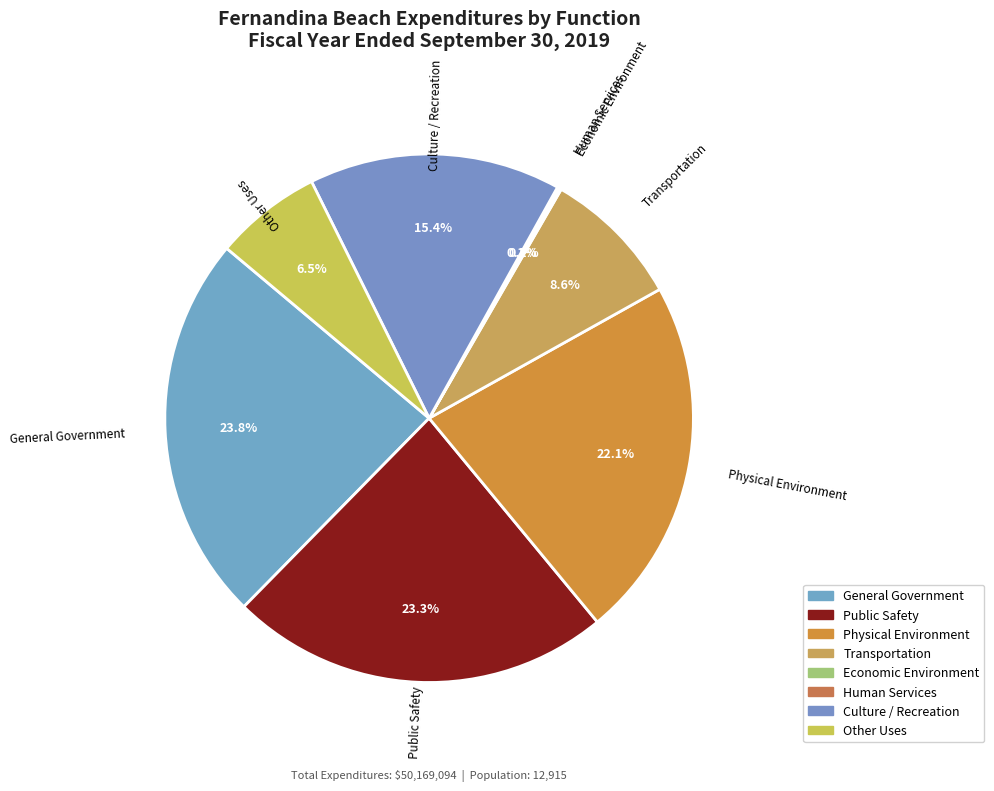

To the nearest percent, what is the average slice percentage?

12%